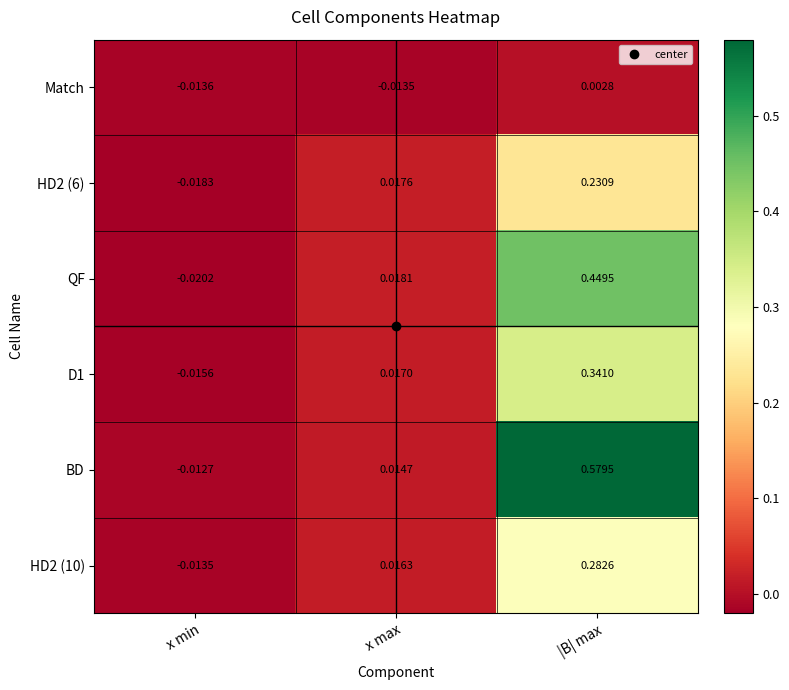

Which series has the largest total across all categories?

BD